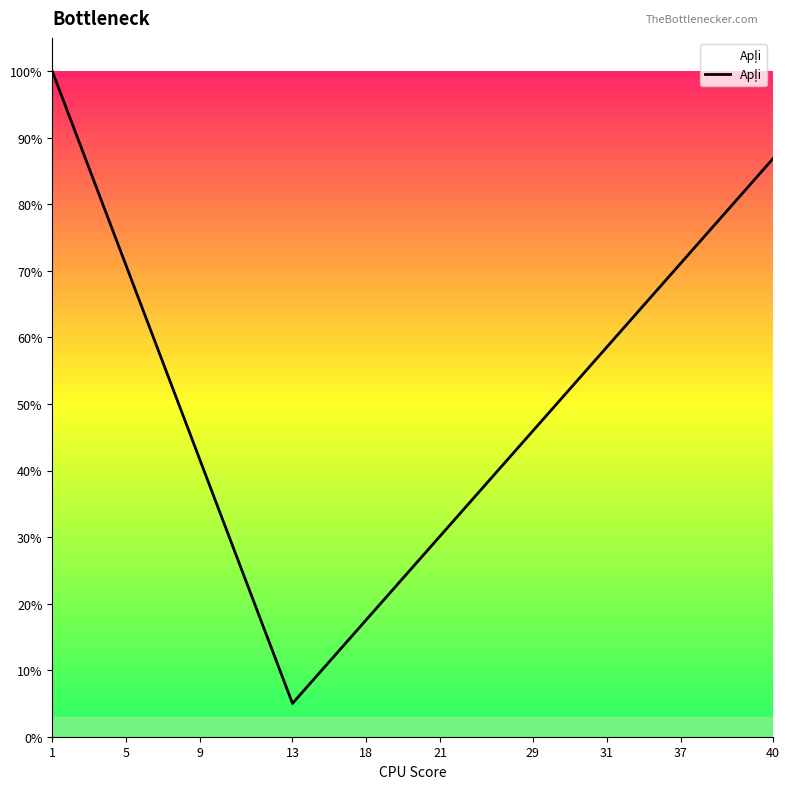

Does the chart display data point markers on the line(s)?

No